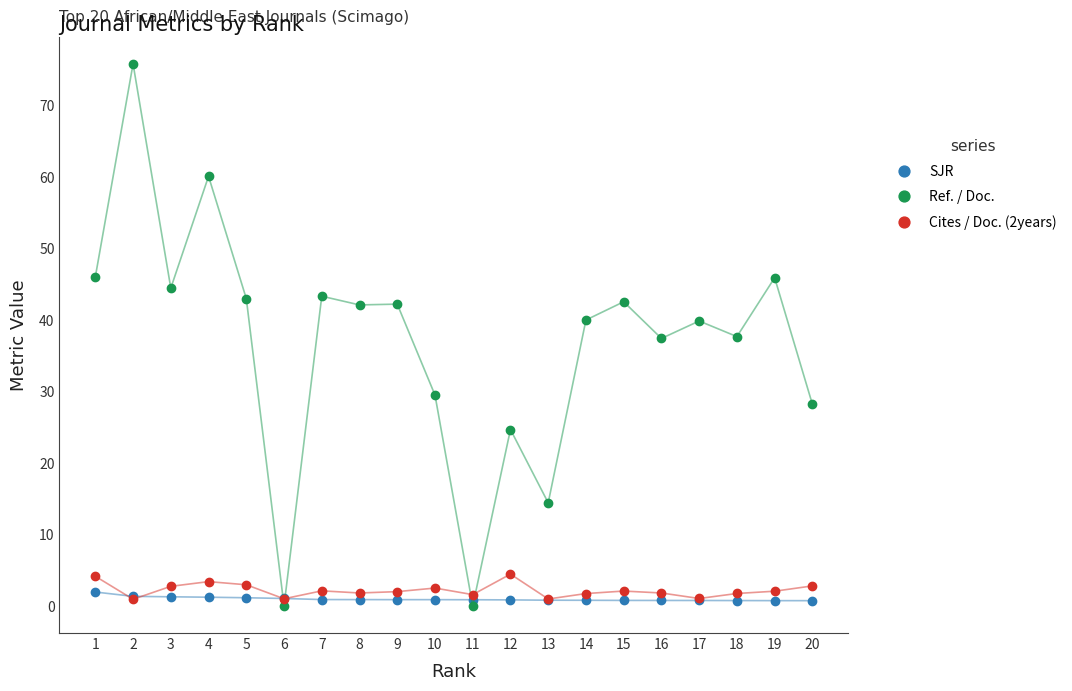

The Cites / Doc. (2years) series shows 1.0 at 17. True or false?

True